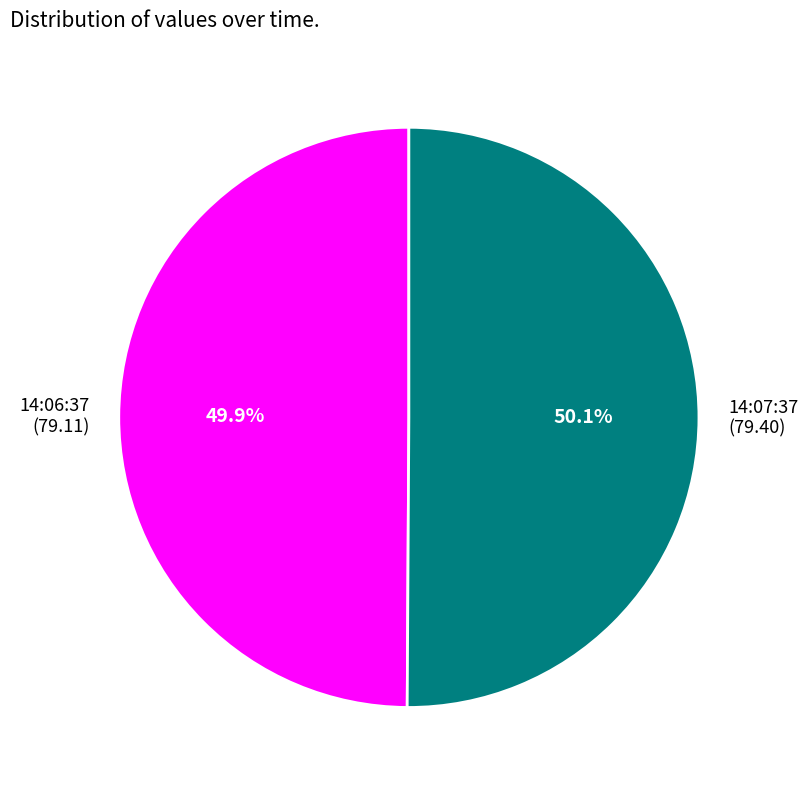

Is there any slice that represents more than half of the pie?

Yes